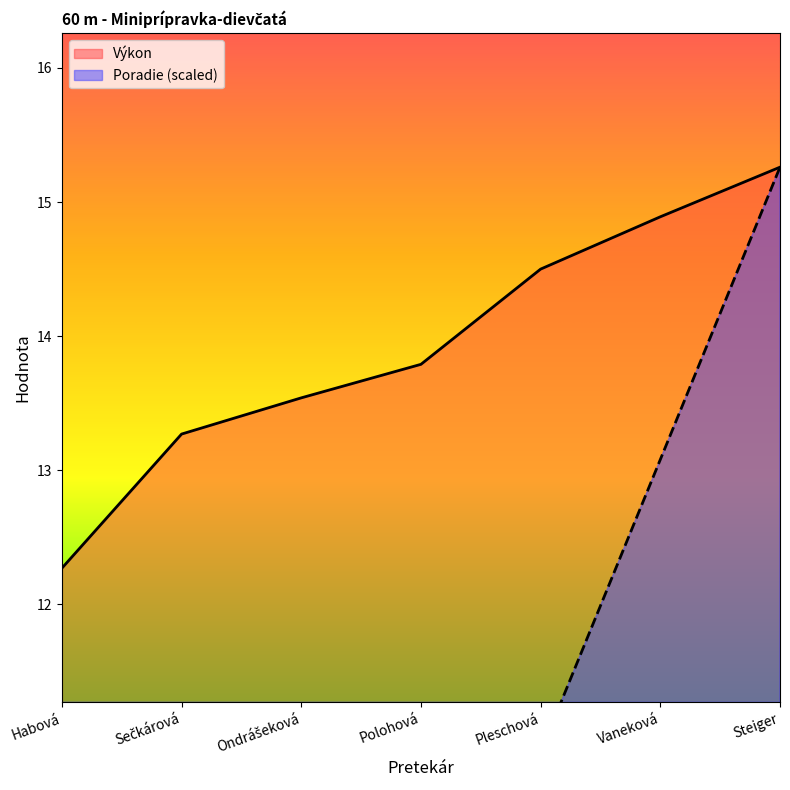

The value of Výkon at Sečkárová is 13.3. True or false?

True